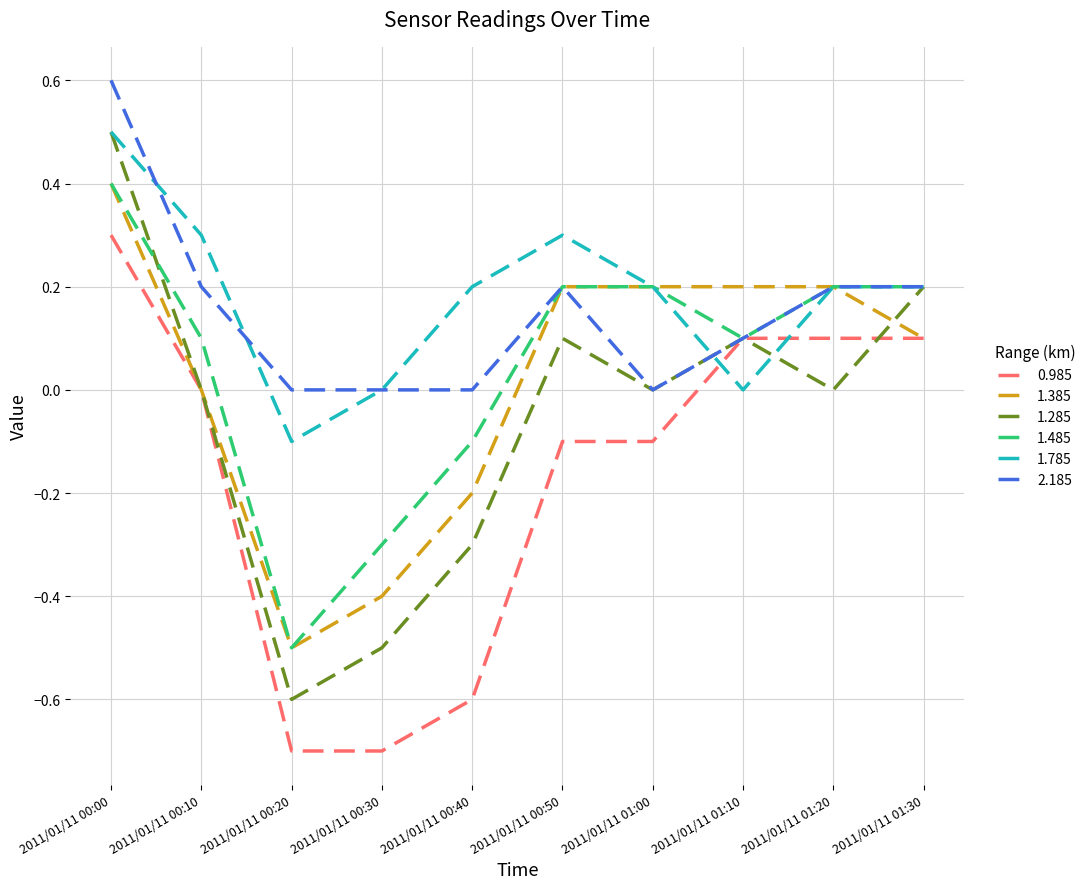

What position from the right is 2011/01/11 00:50?

5